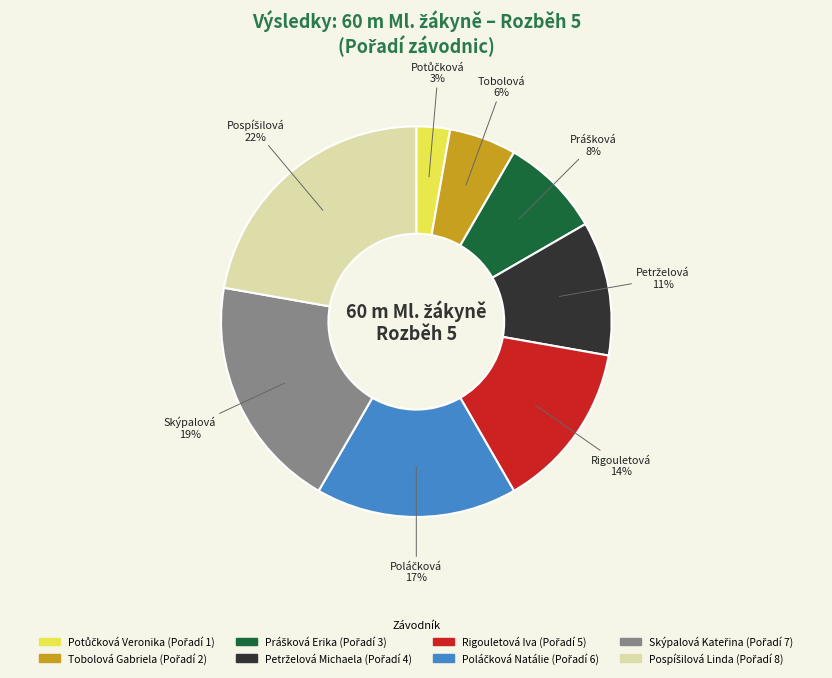

How many segments does this pie chart have?

8